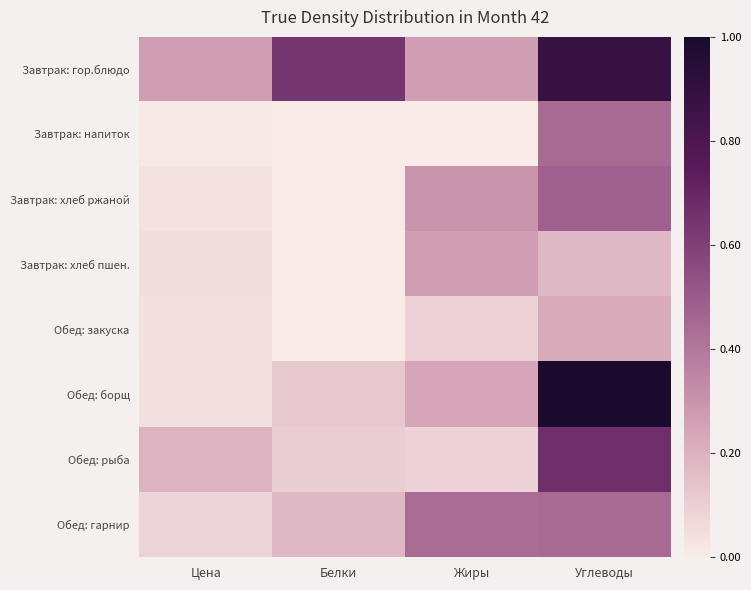

Reading left to right, transcribe all the data shown in this chart.

Завтрак: гор.блюдо: Цена=0.3	Белки=0.6	Жиры=0.3	Углеводы=0.9
Завтрак: напиток: Цена=0.0	Белки=0.0	Жиры=0.0	Углеводы=0.4
Завтрак: хлеб ржаной: Цена=0.0	Белки=0.0	Жиры=0.3	Углеводы=0.5
Завтрак: хлеб пшен.: Цена=0.1	Белки=0.0	Жиры=0.3	Углеводы=0.2
Обед: закуска: Цена=0.0	Белки=0.0	Жиры=0.1	Углеводы=0.2
Обед: борщ: Цена=0.0	Белки=0.1	Жиры=0.2	Углеводы=1.0
Обед: рыба: Цена=0.2	Белки=0.1	Жиры=0.1	Углеводы=0.7
Обед: гарнир: Цена=0.1	Белки=0.2	Жиры=0.4	Углеводы=0.4